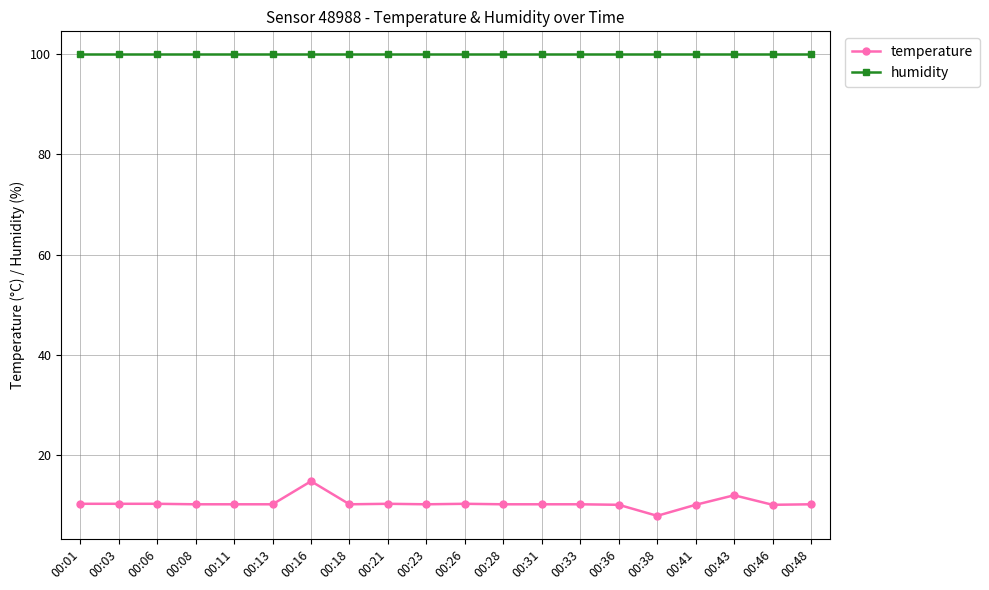

Is the value of humidity at 00:31 greater than the value of temperature at 00:13?

Yes